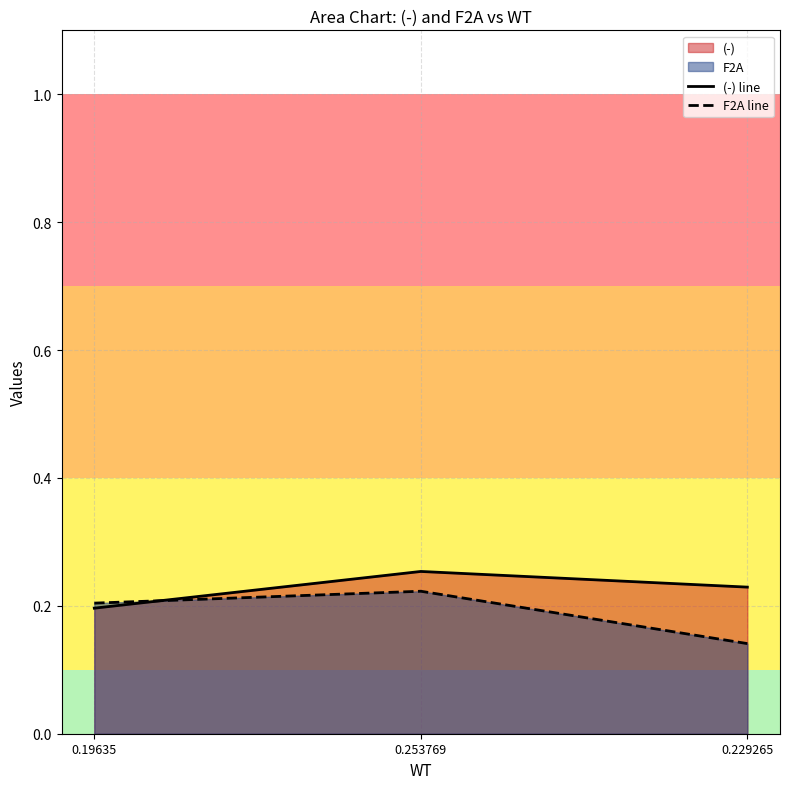

Count the (-) line values in the range 0 to 1.

3